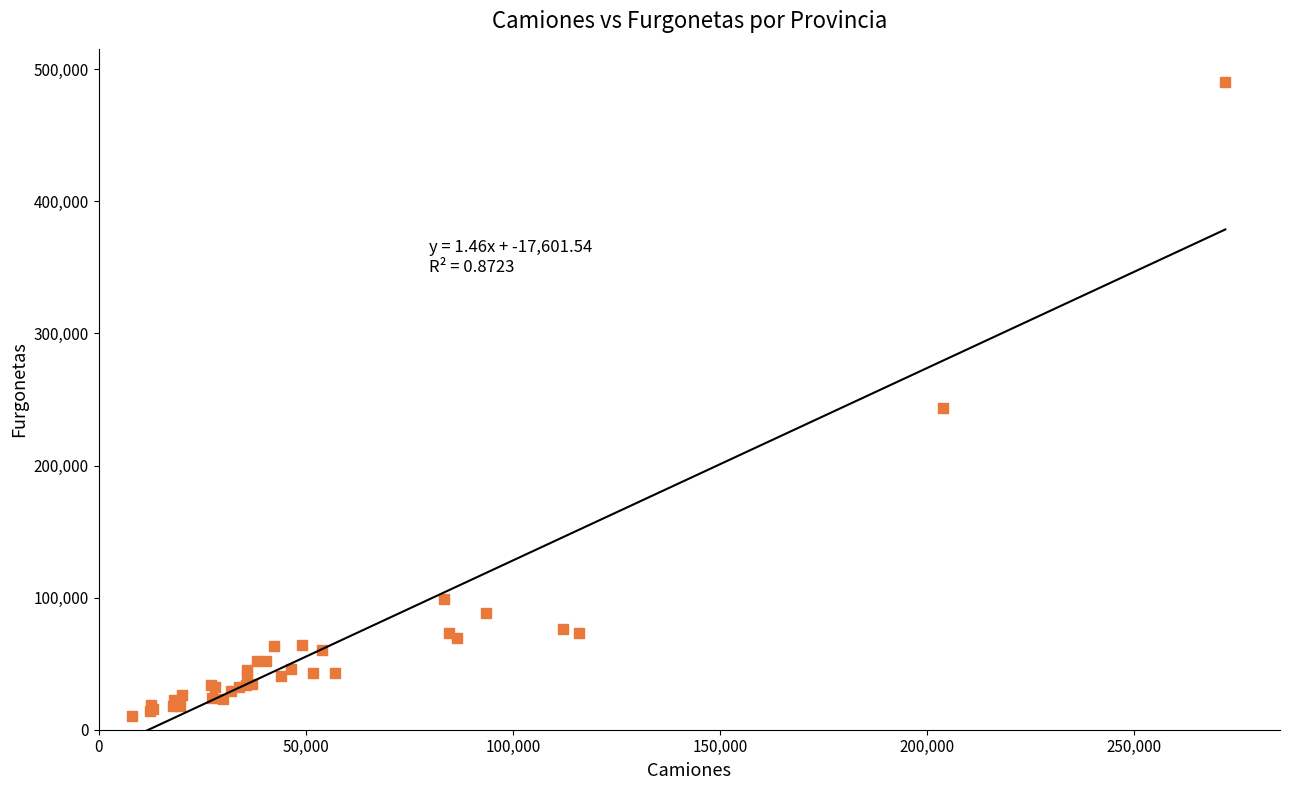

What Y value in the scatter plot is closest to 250458?

243852